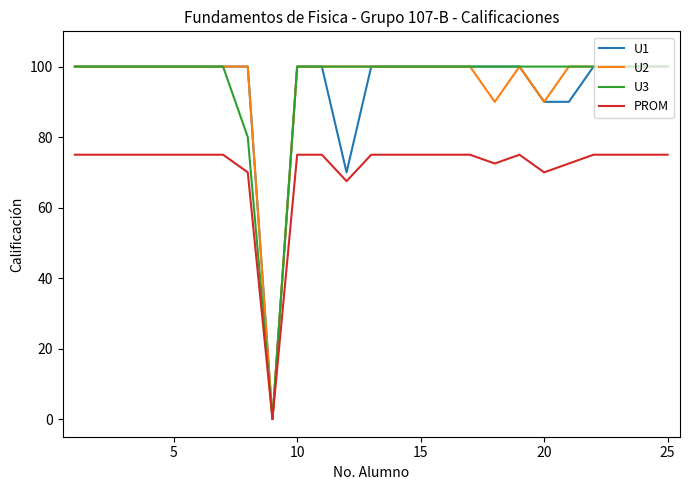

How many lines are shown in the chart?

4